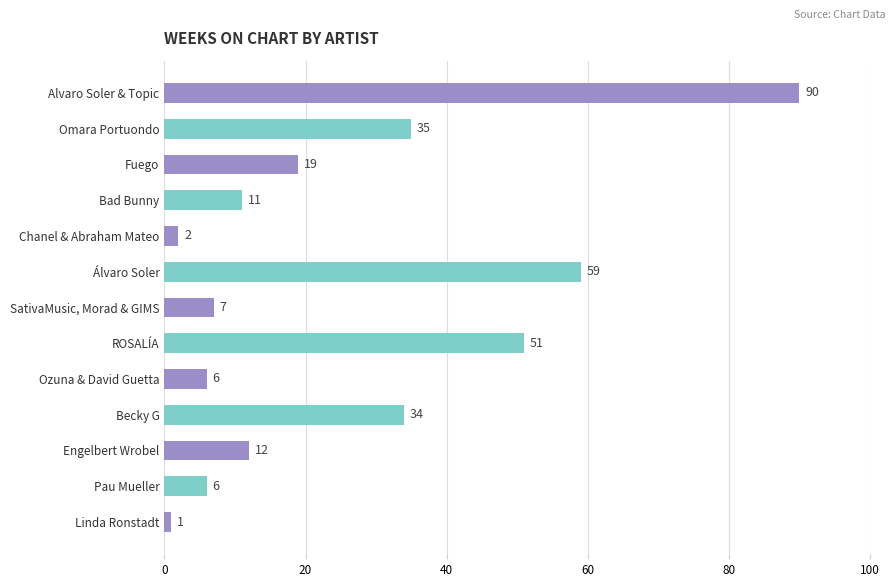

True or false: the data shows 6 at Ozuna & David Guetta.

True